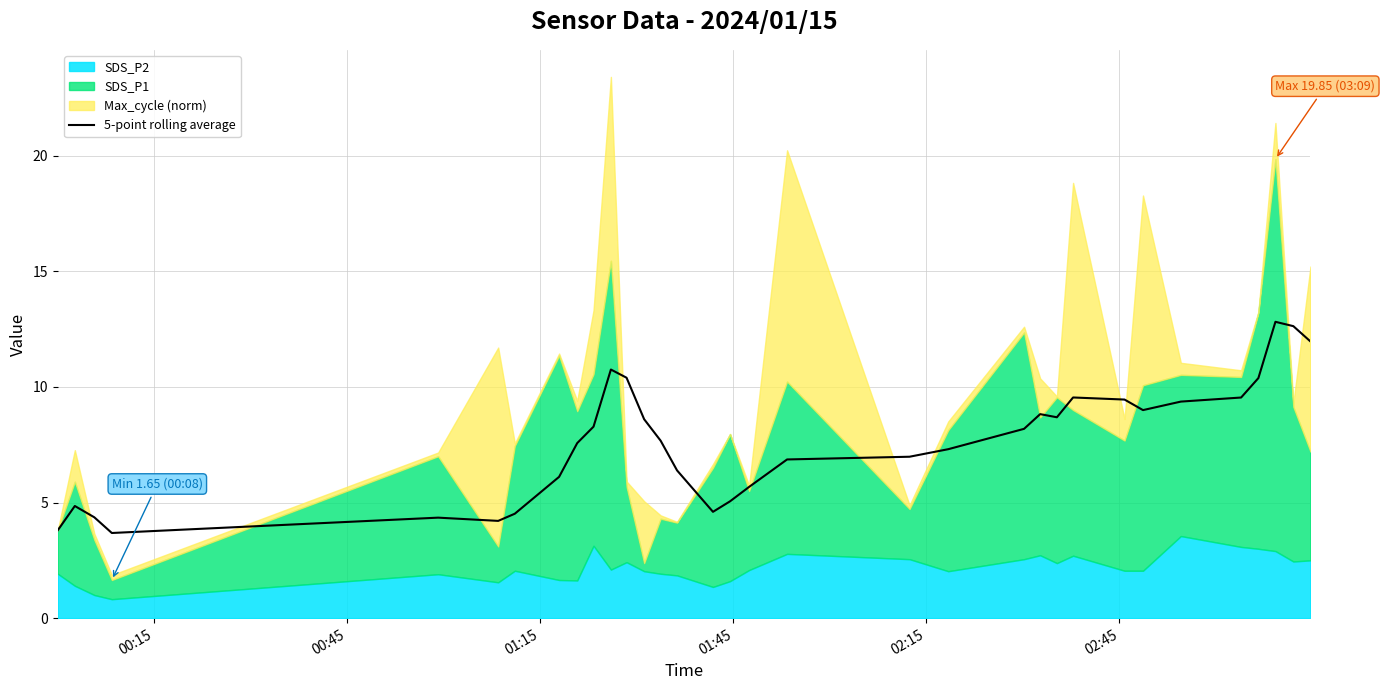

How many interior local peaks (higher than both neighbors) does the data have?

6